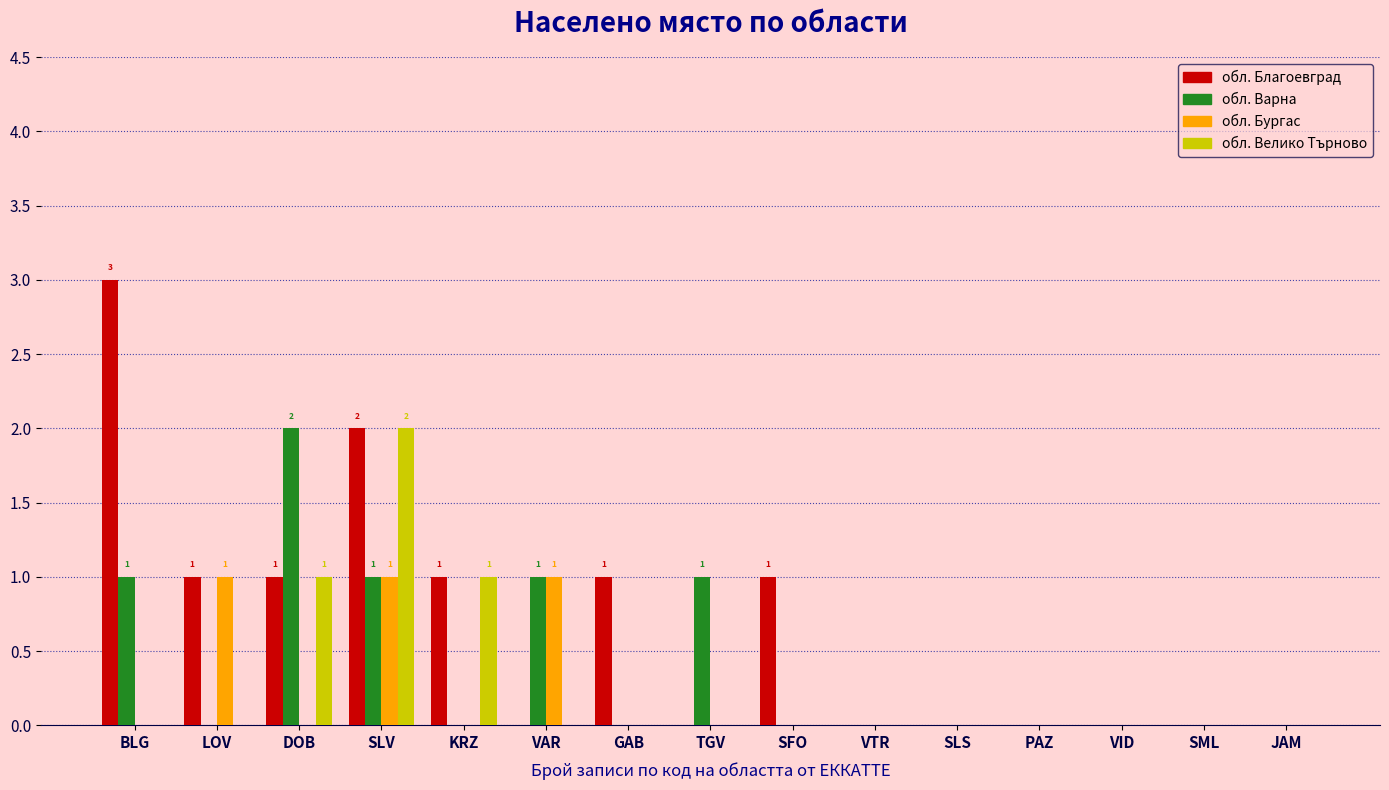

True or false: обл. Бургас has a value of 0 at DOB.

True